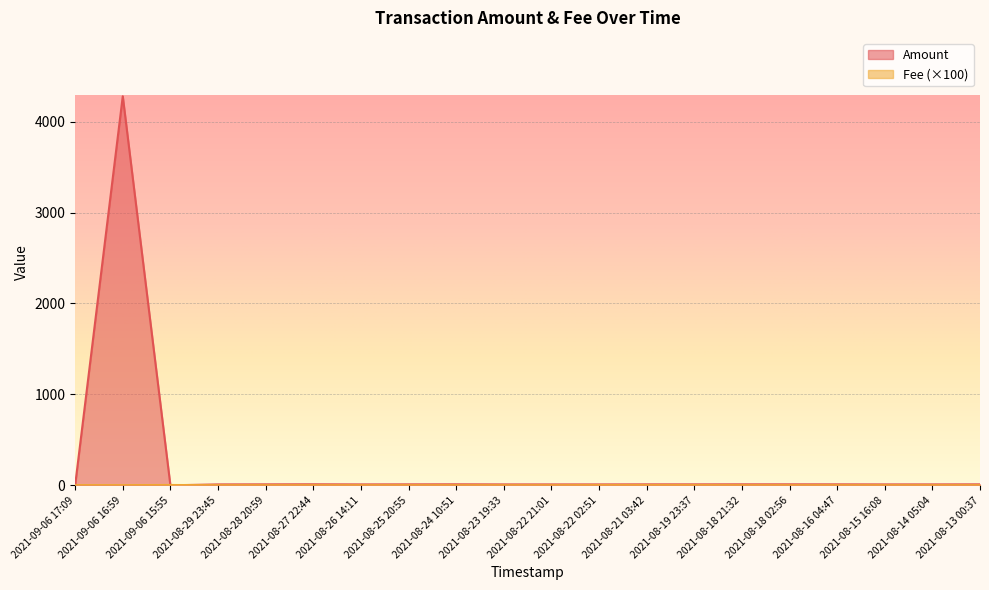

How many interior local valleys does the Amount series have?

5